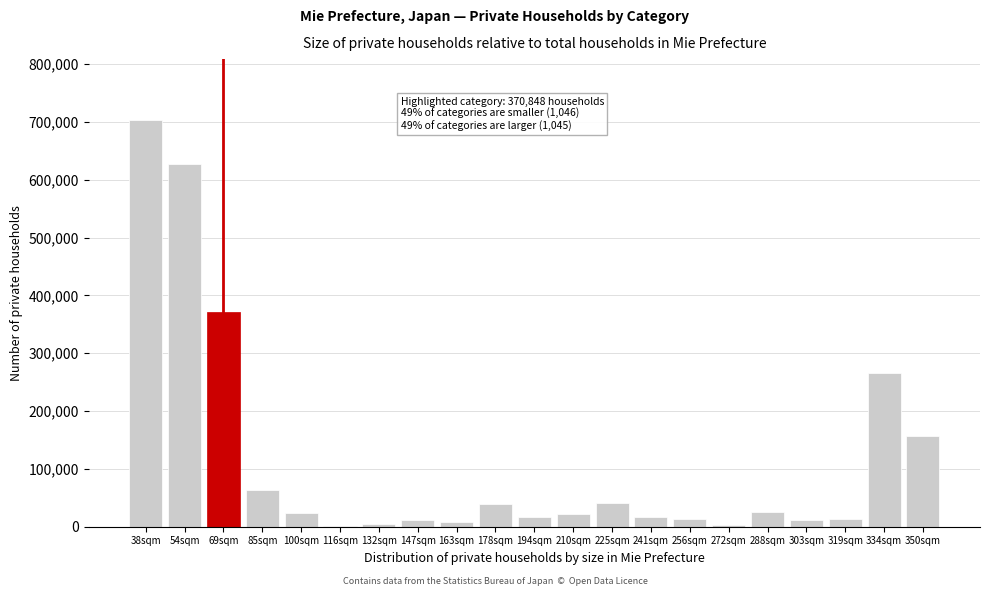

Which label corresponds to the largest value in the chart?

38sqm